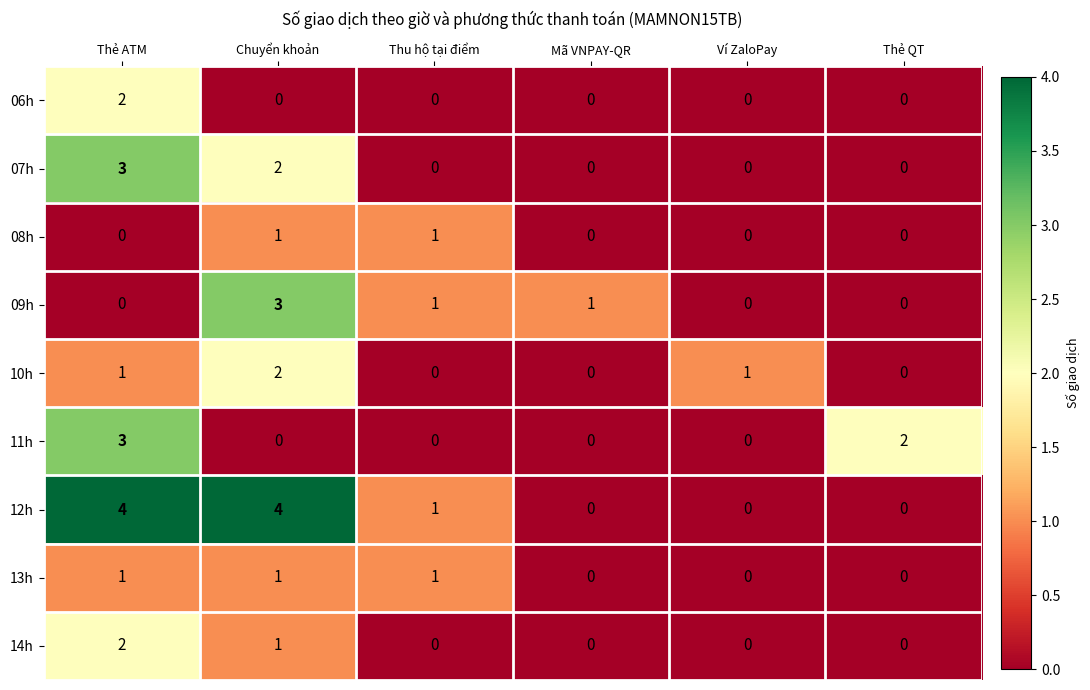

Which series has the largest range (max minus min)?

12h